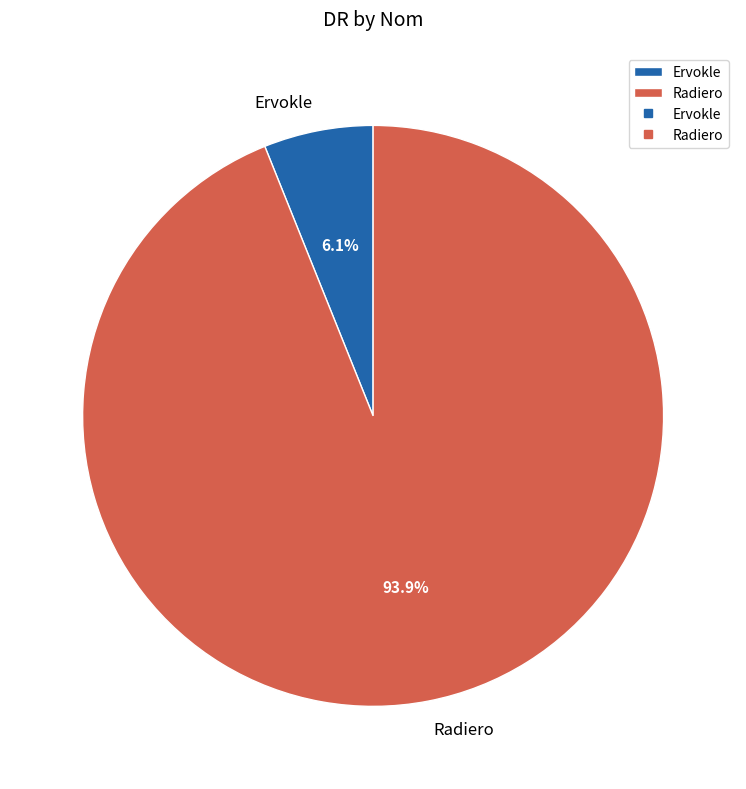

Between Radiero and Ervokle, which is larger?

Radiero